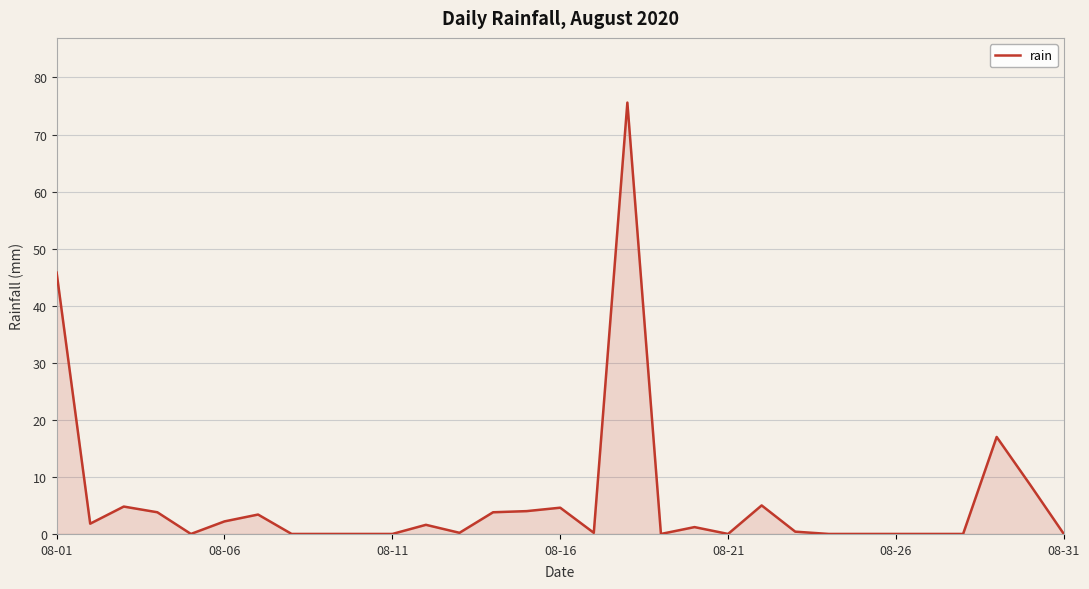

What is the maximum value shown in the chart?

75.6